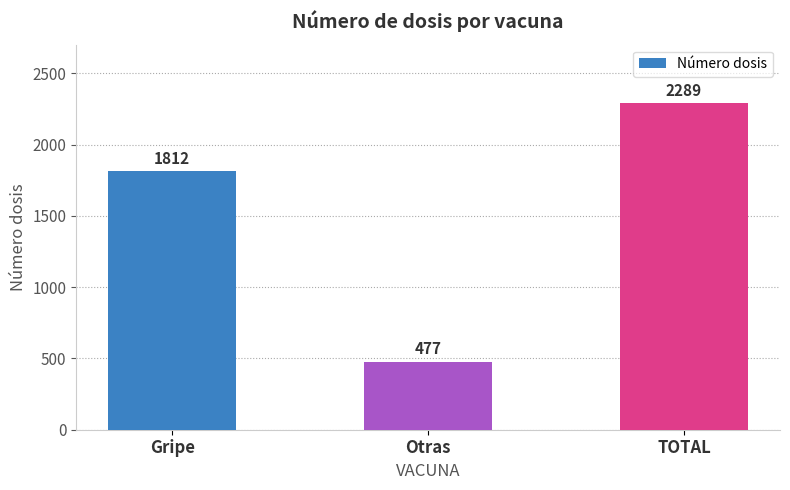

What is the label of the 1st bar from the right?

TOTAL